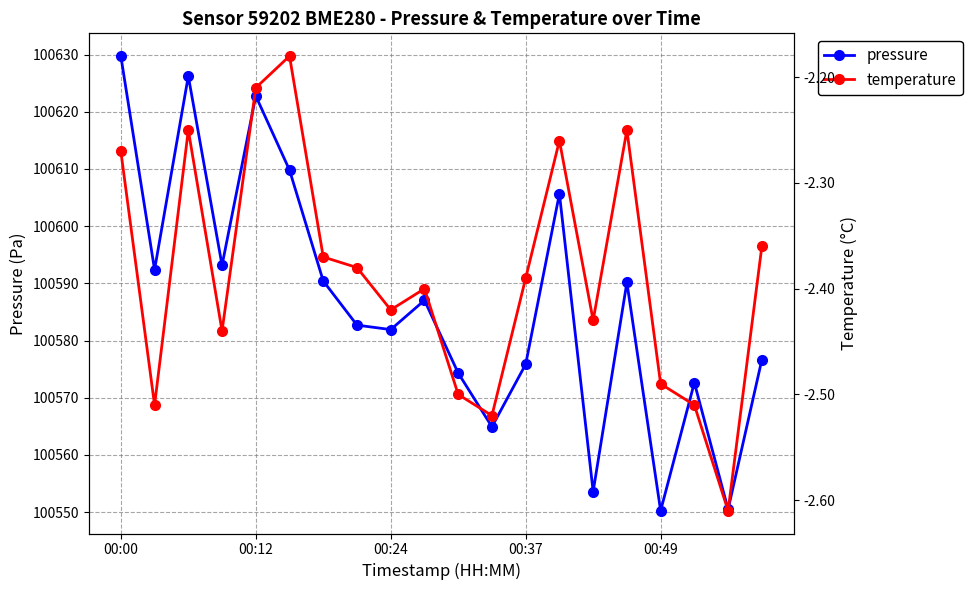

In pressure, how many points are higher than both neighbors (excluding endpoints)?

6